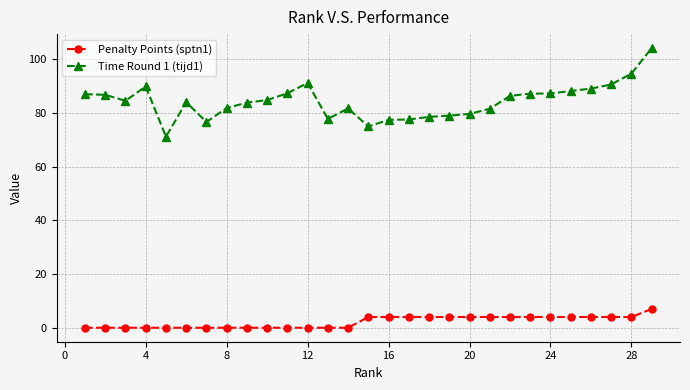

At how many categories does at least one series exceed 24?

29